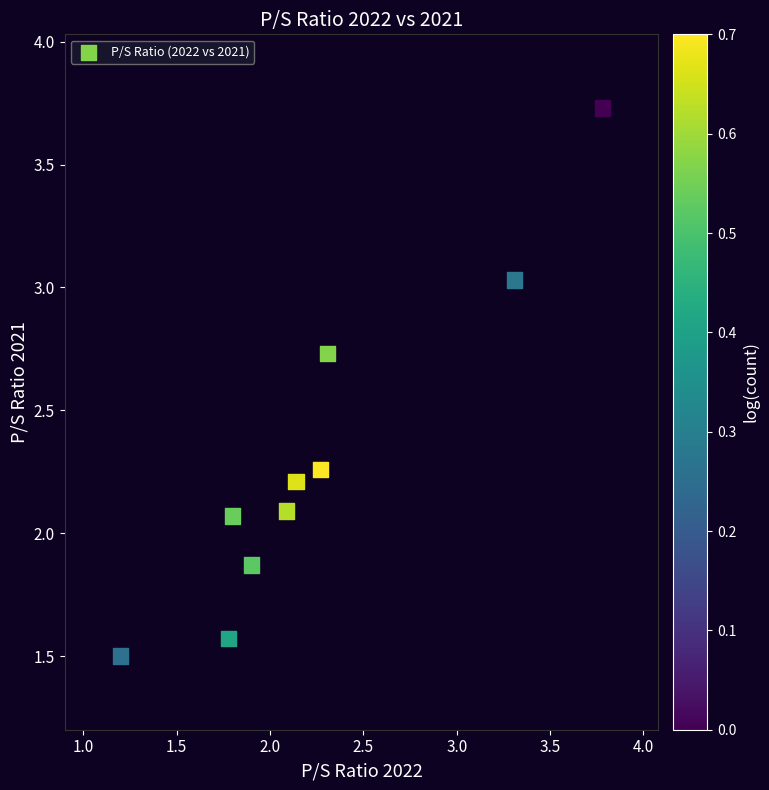

What is the range of X values (max minus min)?

2.6